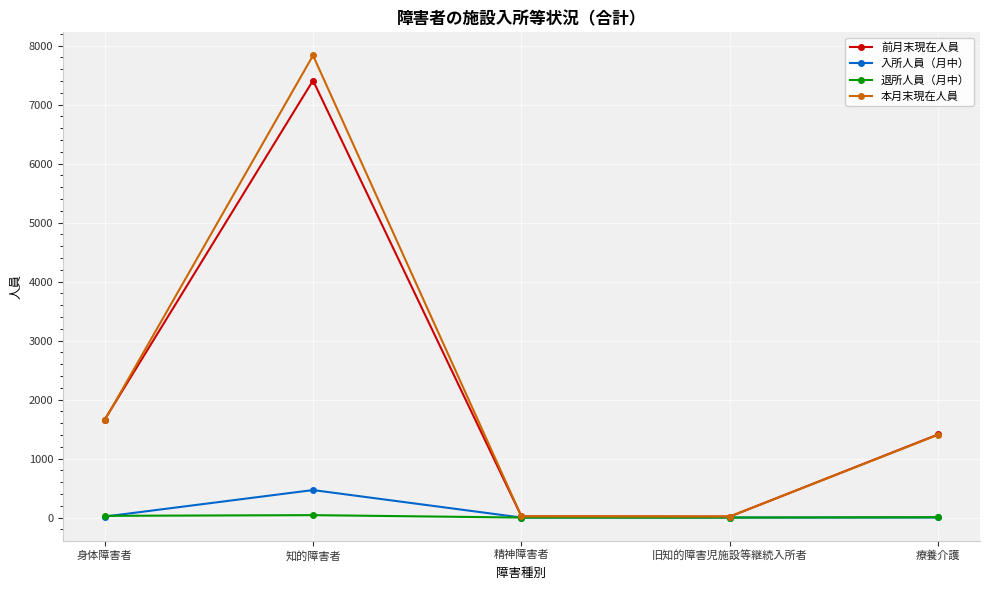

At 知的障害者, list the series in order from smallest to largest.

退所人員（月中）, 入所人員（月中）, 前月末現在人員, 本月末現在人員